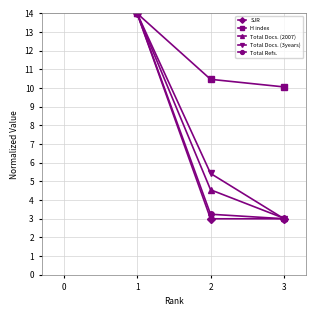

The Total Docs. (3years) series shows 3.4 at 2. True or false?

False